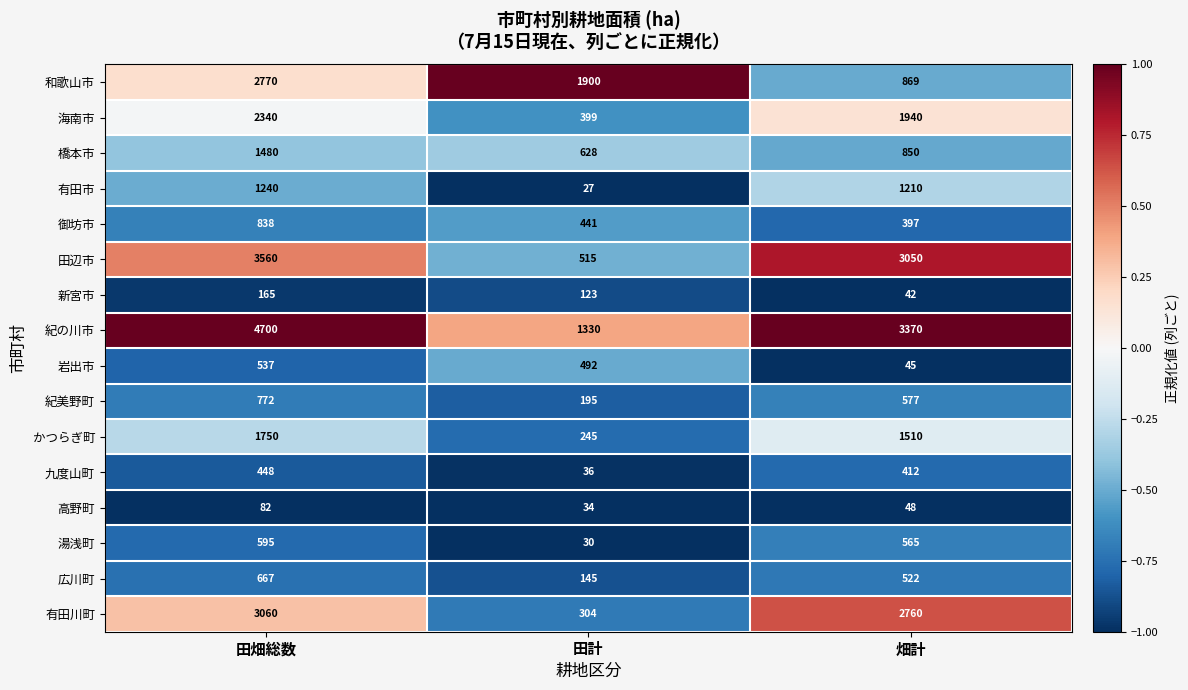

Which label corresponds to the largest value in the chart?

田畑総数